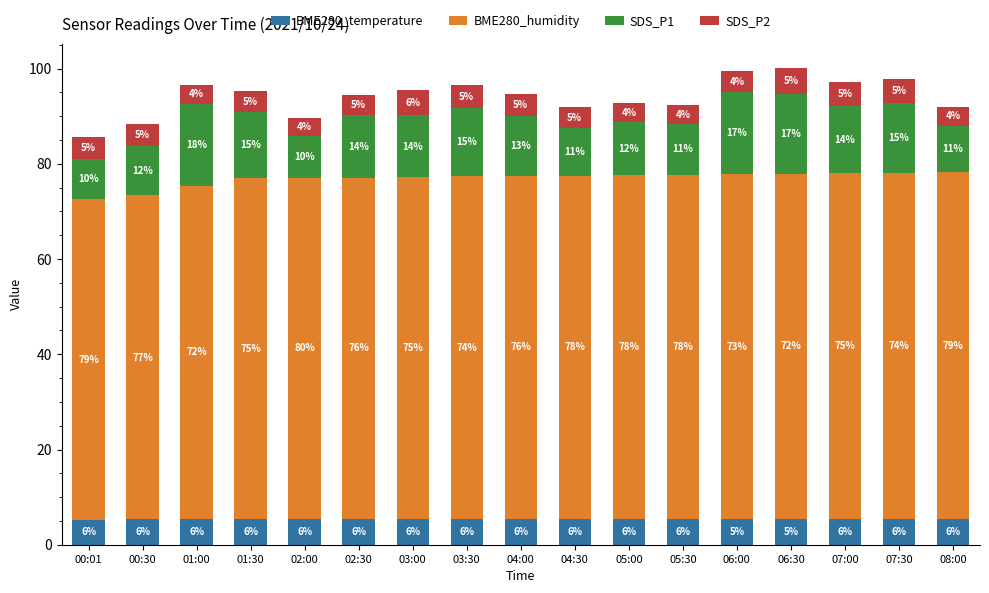

Are the bars horizontal?

No